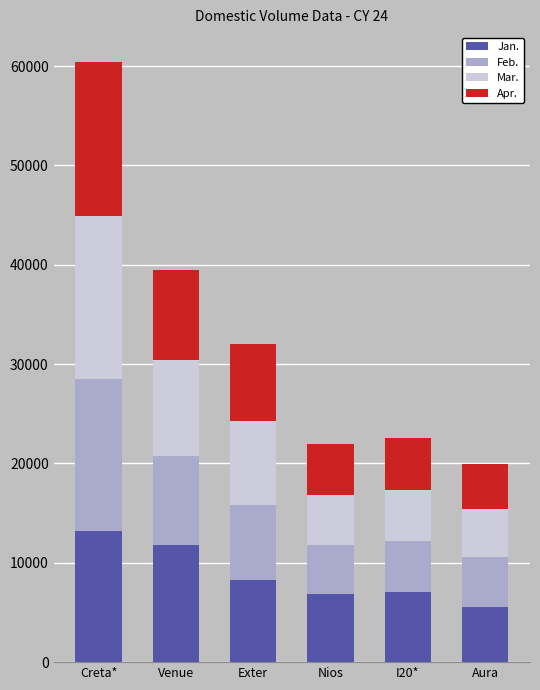

At which label does Jan. reach its minimum?

Aura